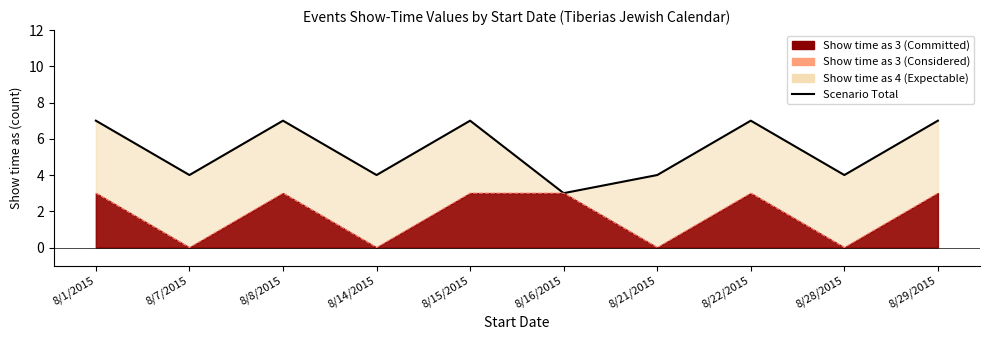

What is the minimum value shown in the chart?

3